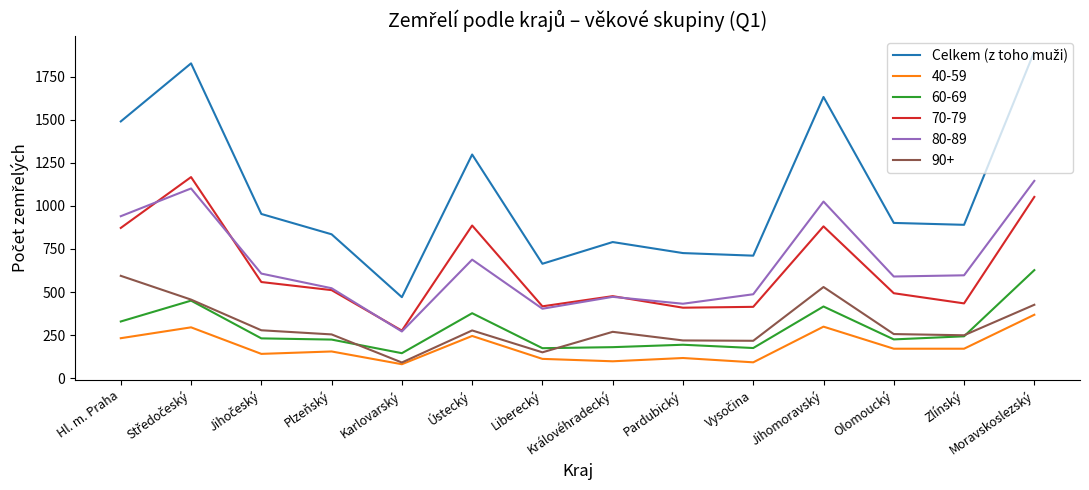

True or false: 60-69 and 80-89 intersect in this chart.

False